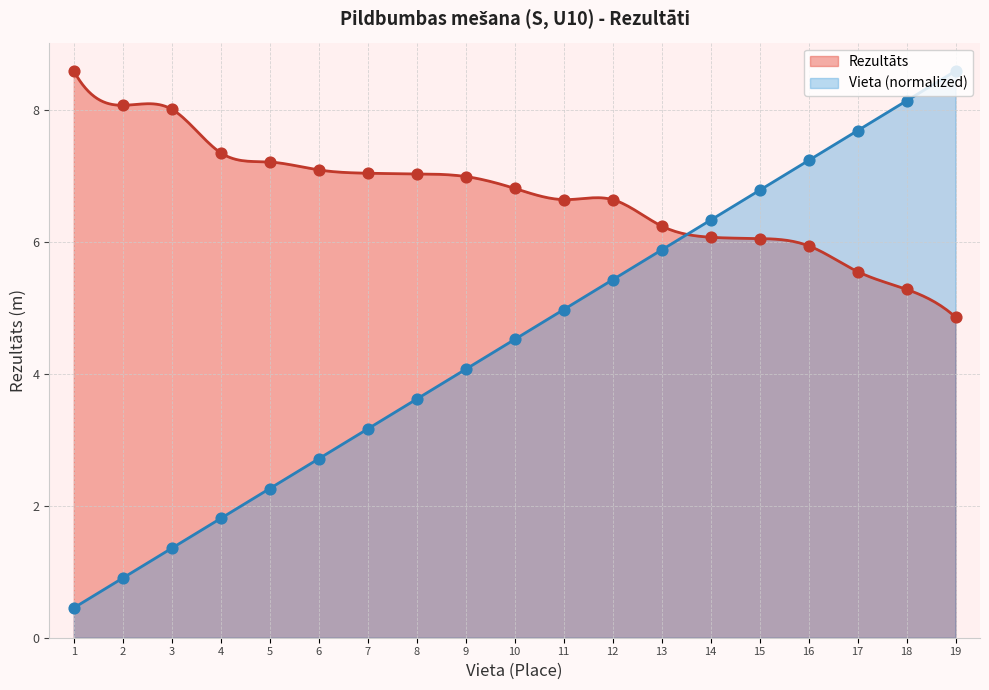

Which series contains the lowest Y value?

Vieta